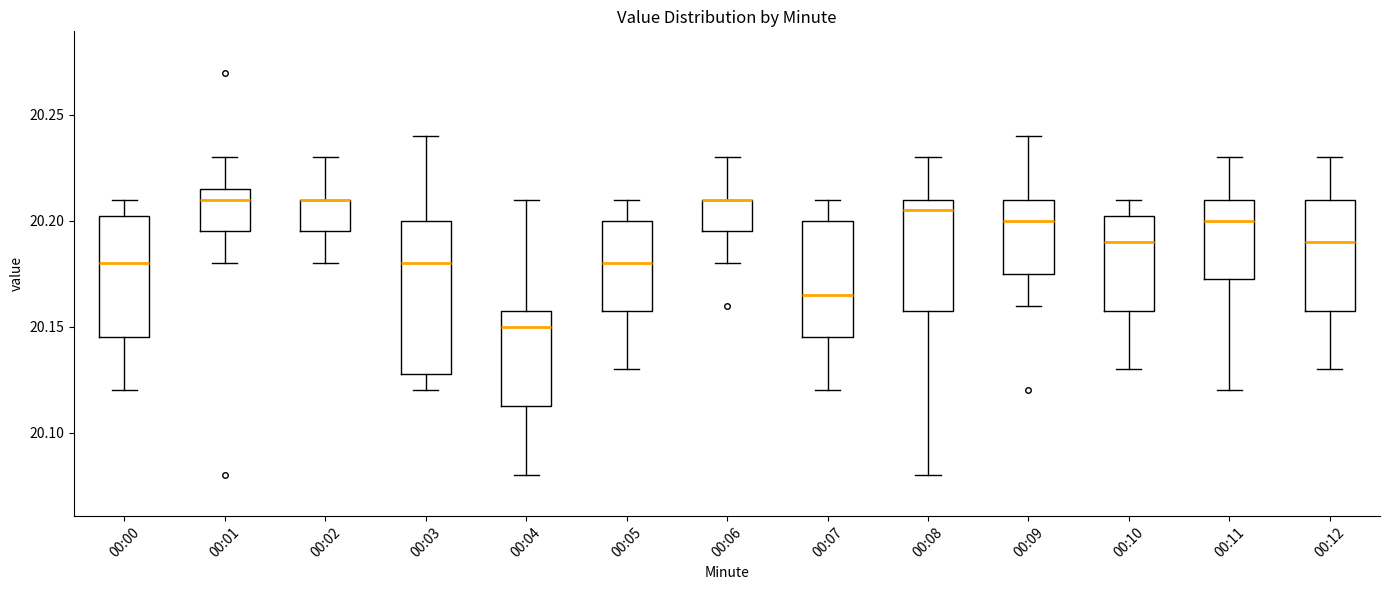

Reading left to right, transcribe this box plot: for each box, give where its median line is, the range the box spans, and where its two whiskers end, as read against the y-axis. The values are not printed on the chart, so give them approximately, as read against the axis.

00:00: median 20.180, box 20.145 to 20.205, whiskers 20.120 to 20.210
00:01: median 20.210, box 20.195 to 20.215, whiskers 20.180 to 20.230
00:02: median 20.210 (drawn on the box's upper edge), box 20.195 to 20.210, whiskers 20.180 to 20.230
00:03: median 20.180, box 20.130 to 20.200, whiskers 20.120 to 20.240
00:04: median 20.150, box 20.115 to 20.160, whiskers 20.080 to 20.210
00:05: median 20.180, box 20.160 to 20.200, whiskers 20.130 to 20.210
00:06: median 20.210 (drawn on the box's upper edge), box 20.195 to 20.210, whiskers 20.180 to 20.230
00:07: median 20.165, box 20.145 to 20.200, whiskers 20.120 to 20.210
00:08: median 20.205, box 20.160 to 20.210, whiskers 20.080 to 20.230
00:09: median 20.200, box 20.175 to 20.210, whiskers 20.160 to 20.240
00:10: median 20.190, box 20.160 to 20.205, whiskers 20.130 to 20.210
00:11: median 20.200, box 20.175 to 20.210, whiskers 20.120 to 20.230
00:12: median 20.190, box 20.160 to 20.210, whiskers 20.130 to 20.230